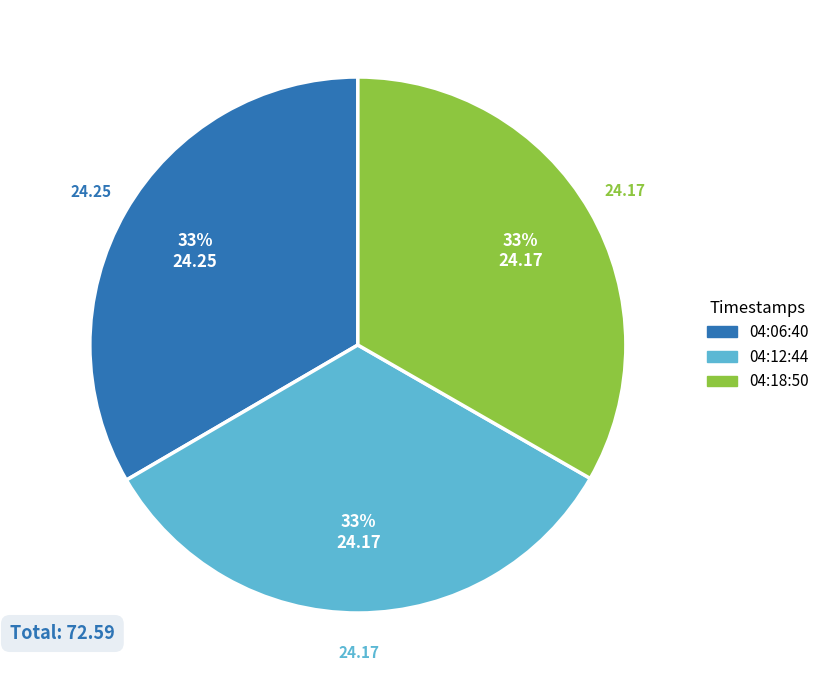

Does any single category account for the majority?

No